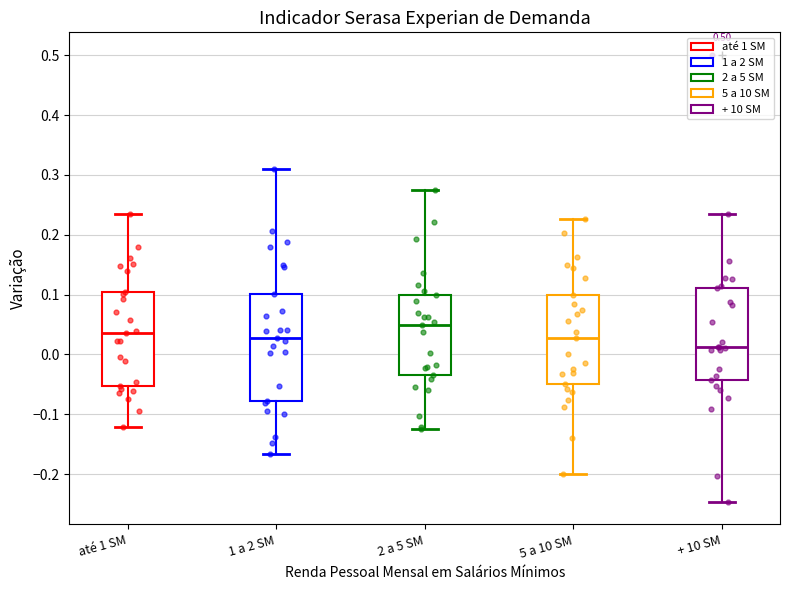

Where does the upper whisker of the box for 5 a 10 SM end on the y-axis? The values are not printed on the chart, so give them approximately, as read against the axis.

0.23